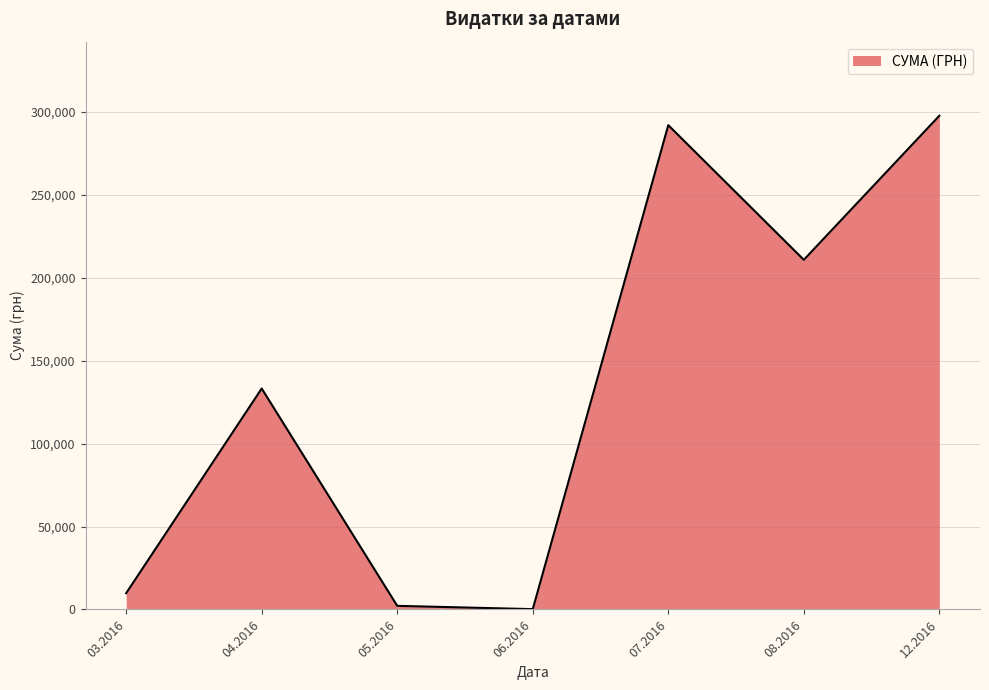

What is the sum of all values?

946029.4